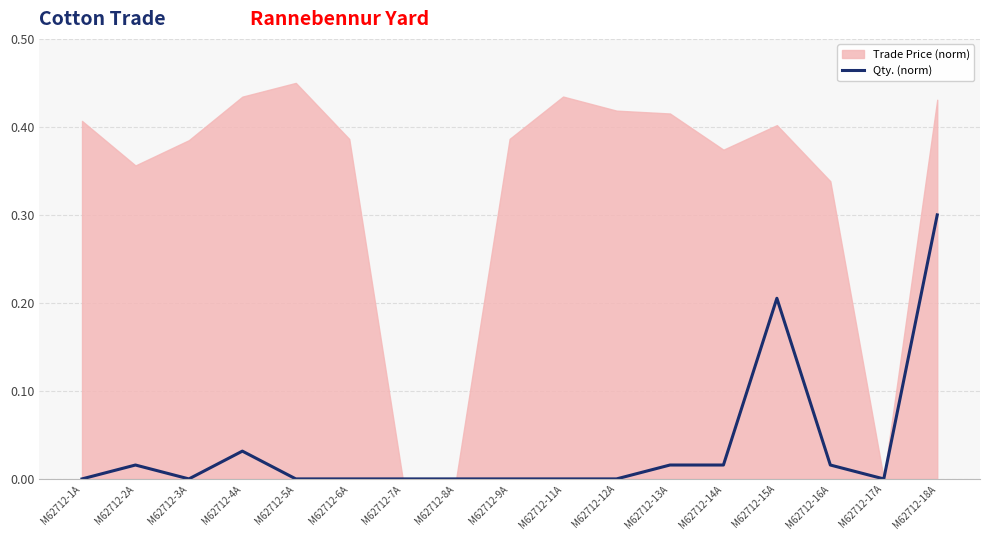

Reading left to right, list all the values displayed in this chart.

0.0	0.0	0.0	0.0	0.0	0.0	0.0	0.0	0.0	0.0	0.0	0.0	0.0	0.2	0.0	0.0	0.3